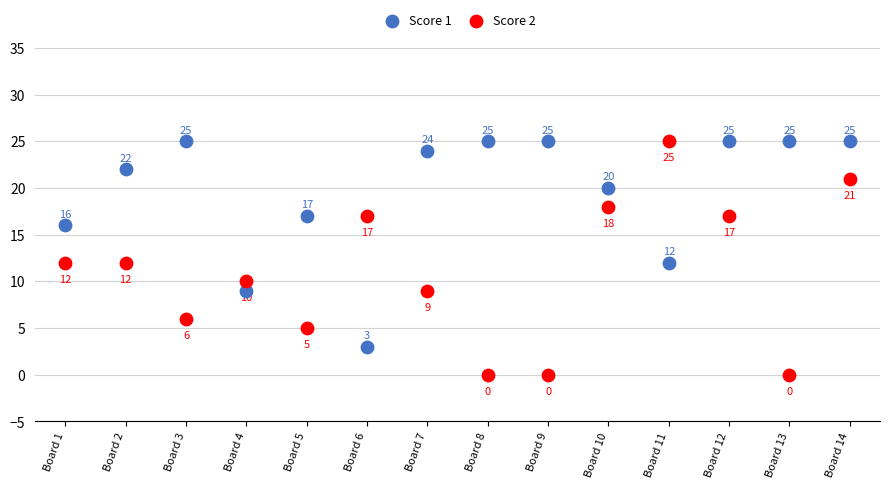

What are all the series names shown in the legend?

Score 1, Score 2